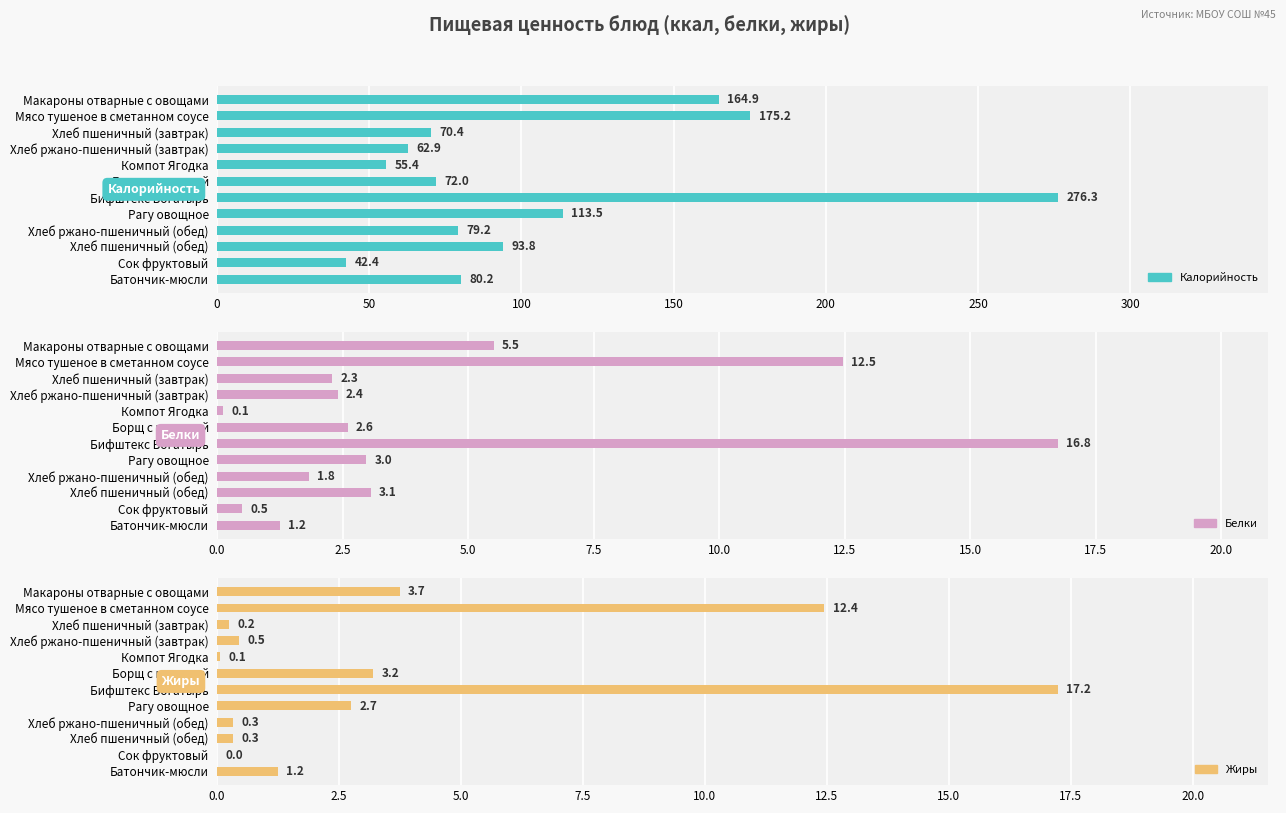

What is the spread (max minus min) of values at Хлеб ржано-пшеничный (завтрак)?

62.4